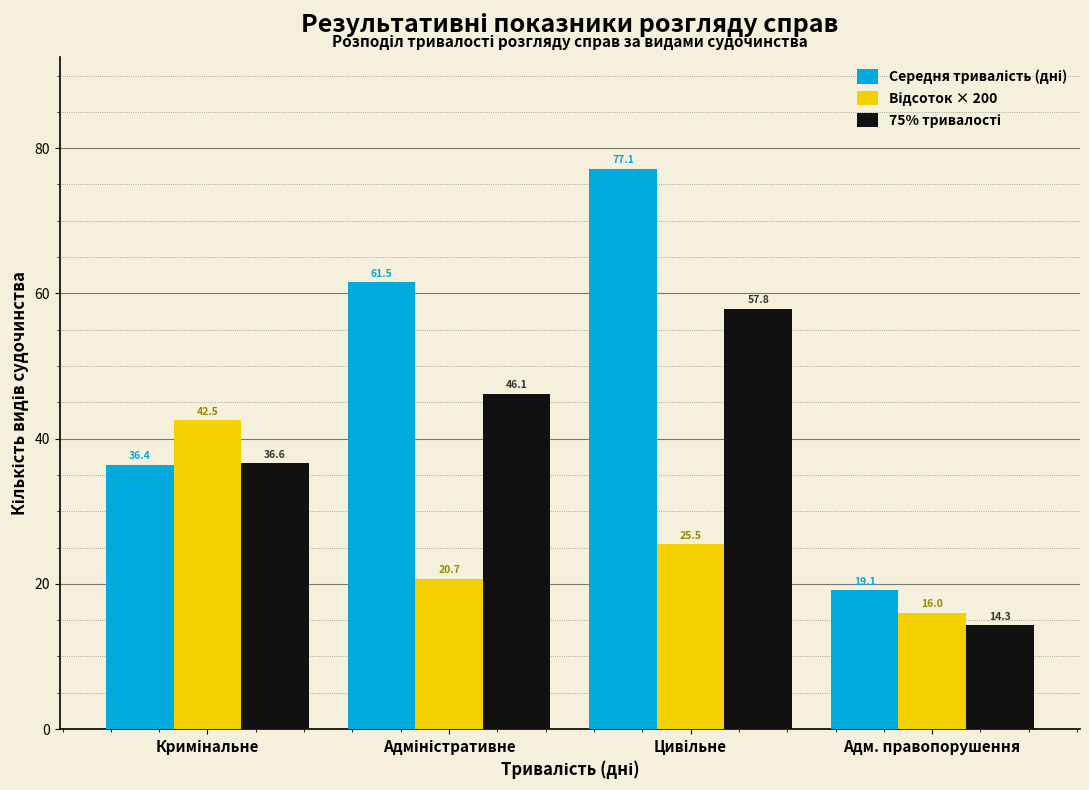

What is the total value across all series at Адм. правопорушення?

49.4